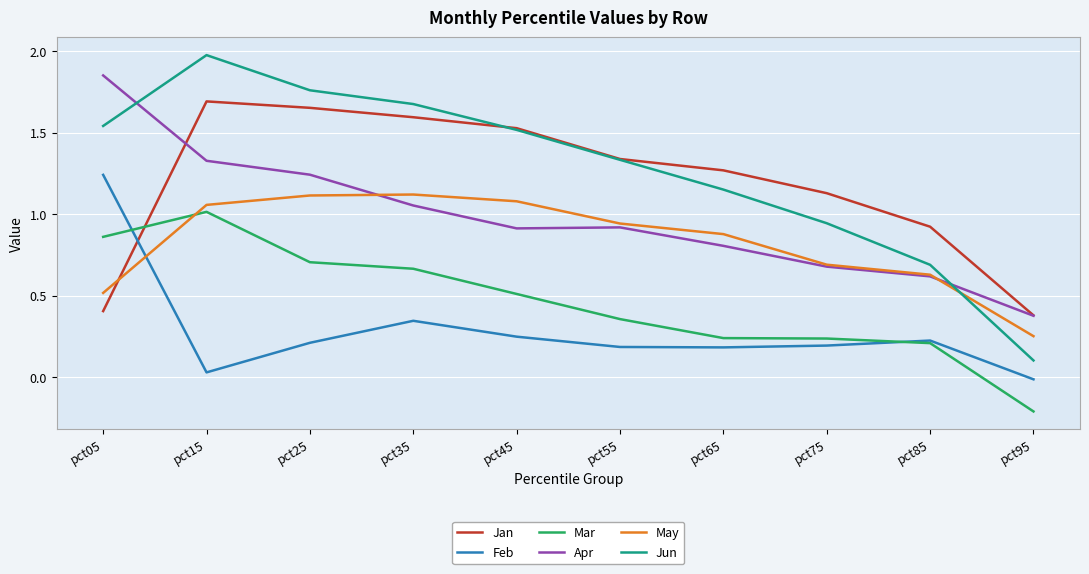

The value of May at pct65 is 0.9. True or false?

True